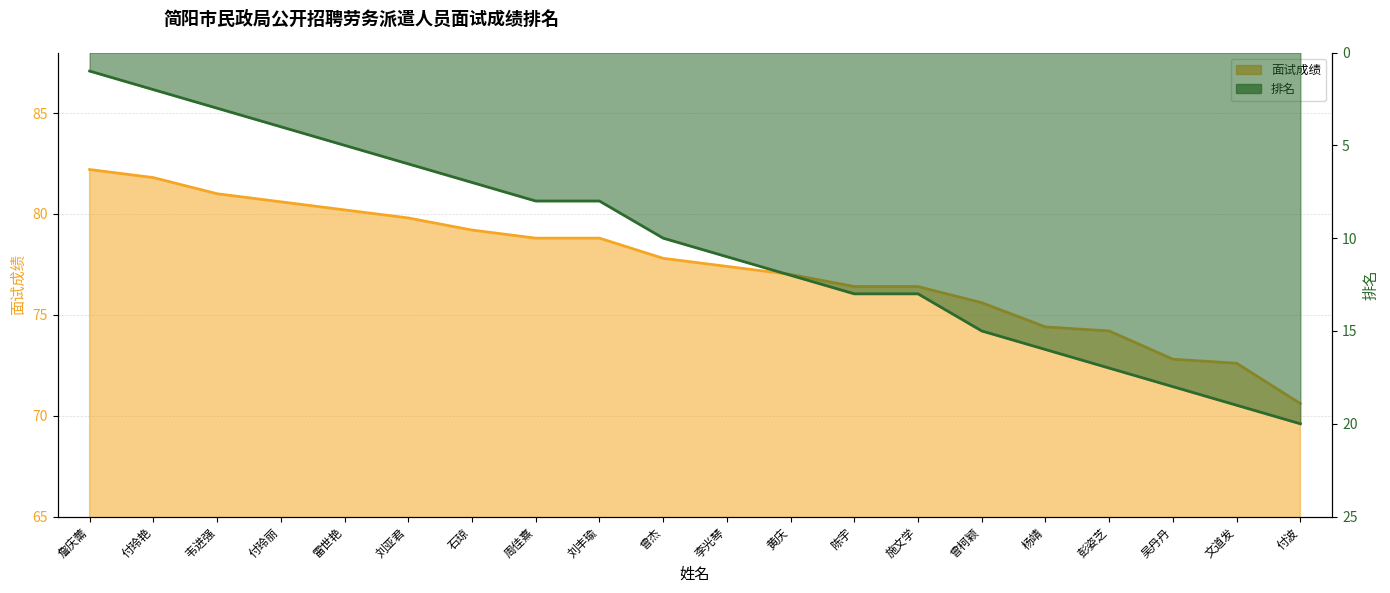

Does the chart display data point markers on the line(s)?

No